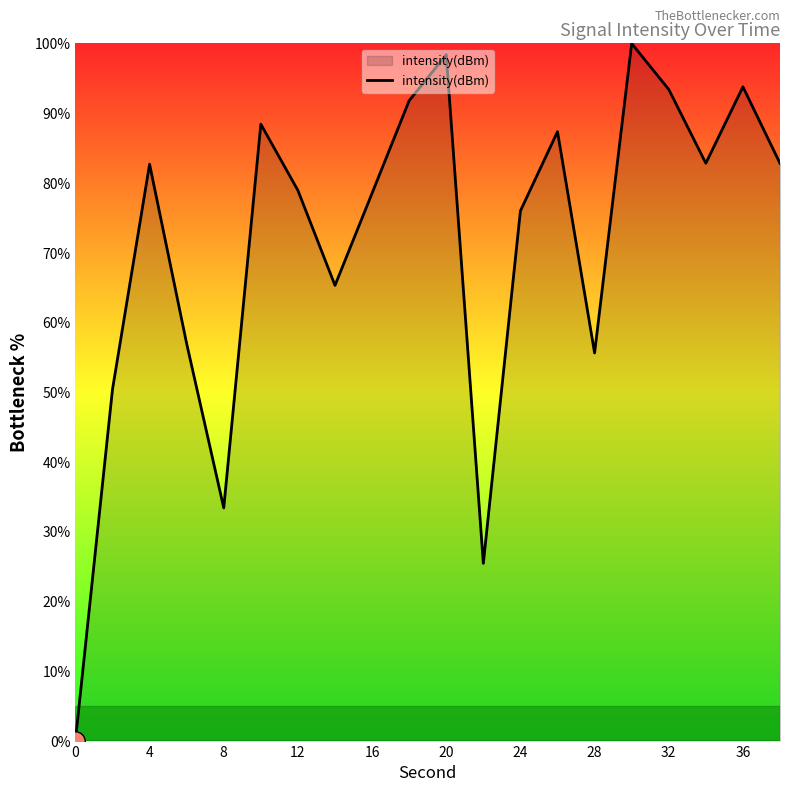

What is the maximum value shown in the chart?

100.0